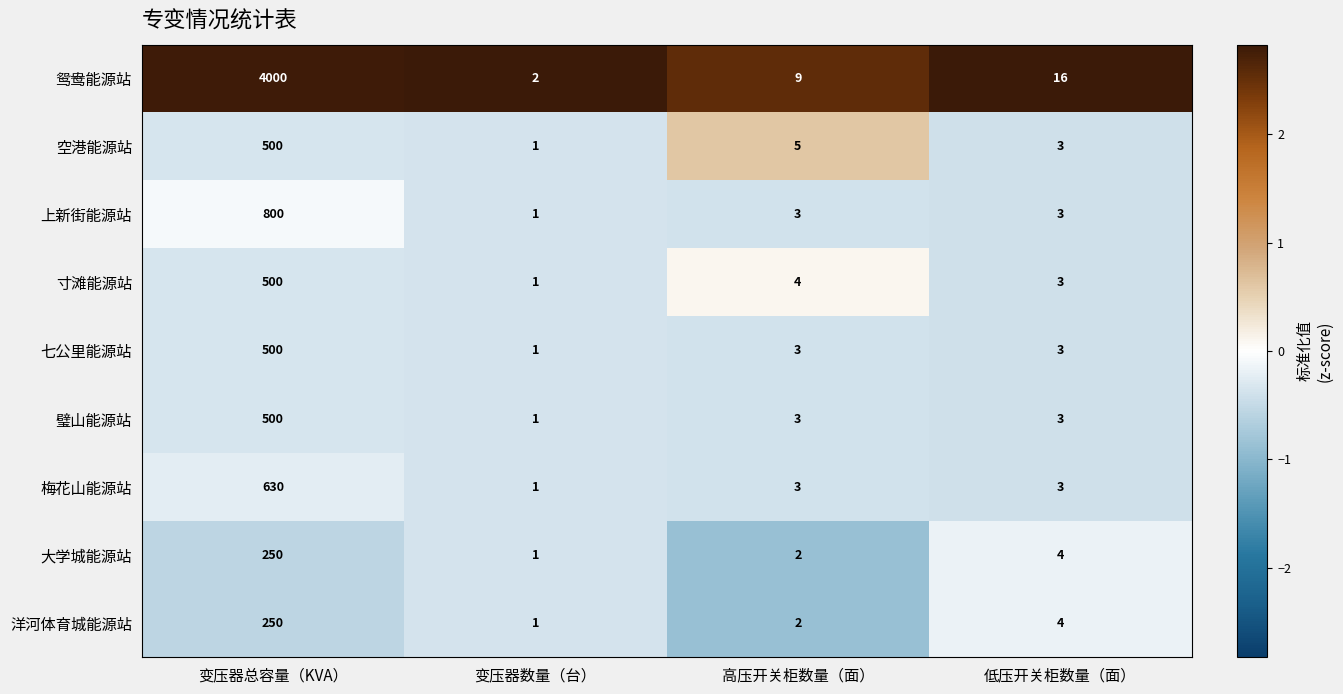

What is the sum of the 寸滩能源站 values at 变压器数量（台） and 低压开关柜数量（面）?

4